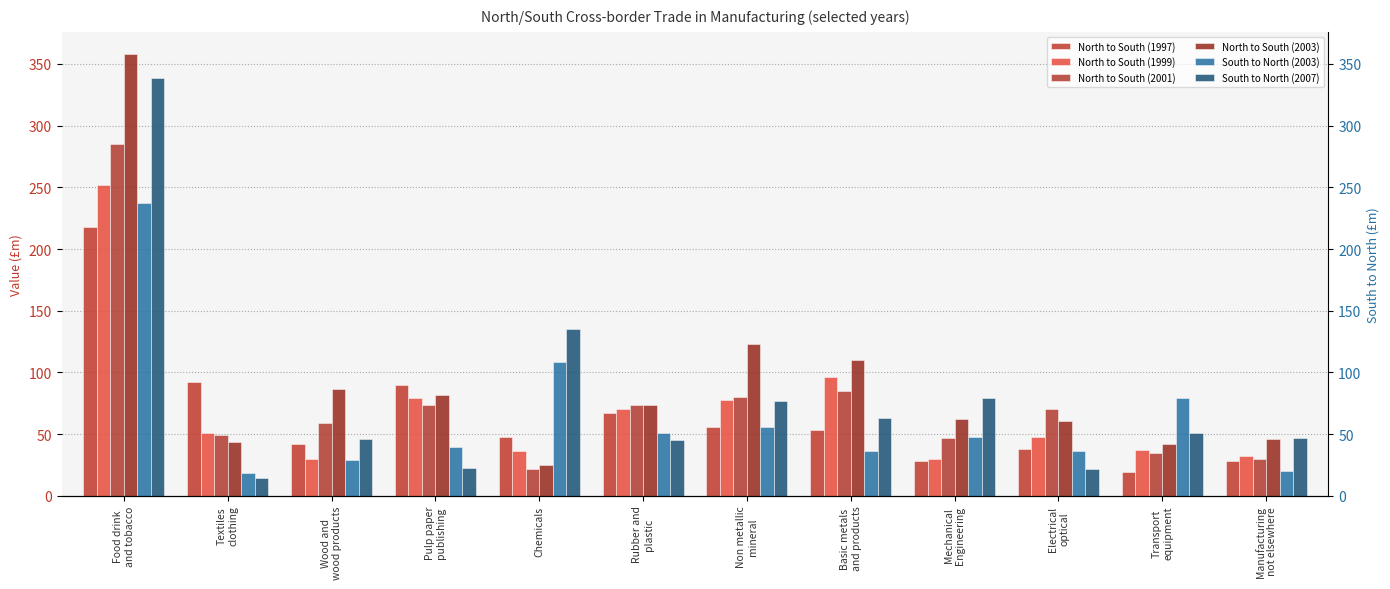

At which label does North to South (1999) first exceed 51?

Food drink
and tobacco